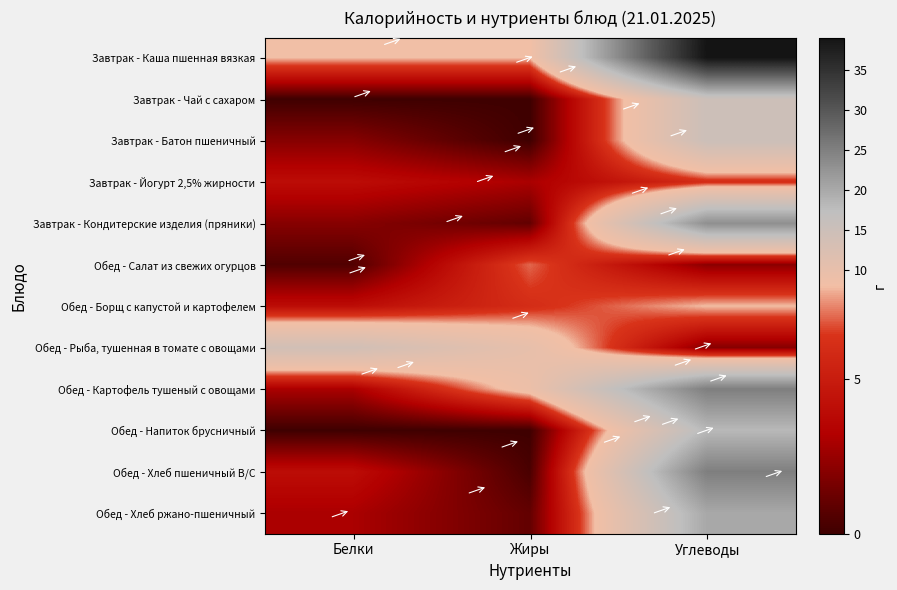

Which series has the largest total across all categories?

Завтрак - Каша пшенная вязкая